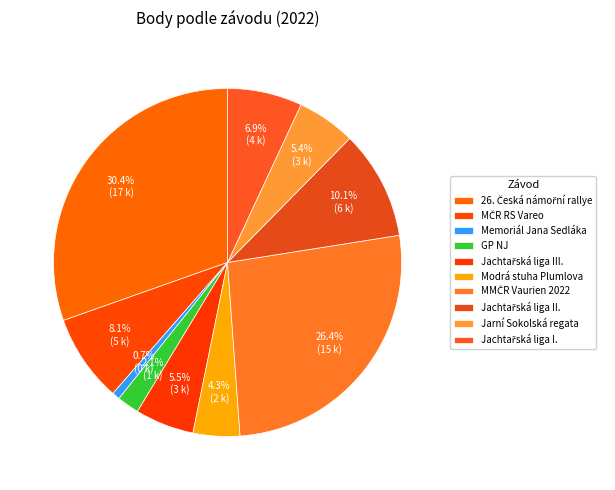

How many slices are in this pie chart?

10